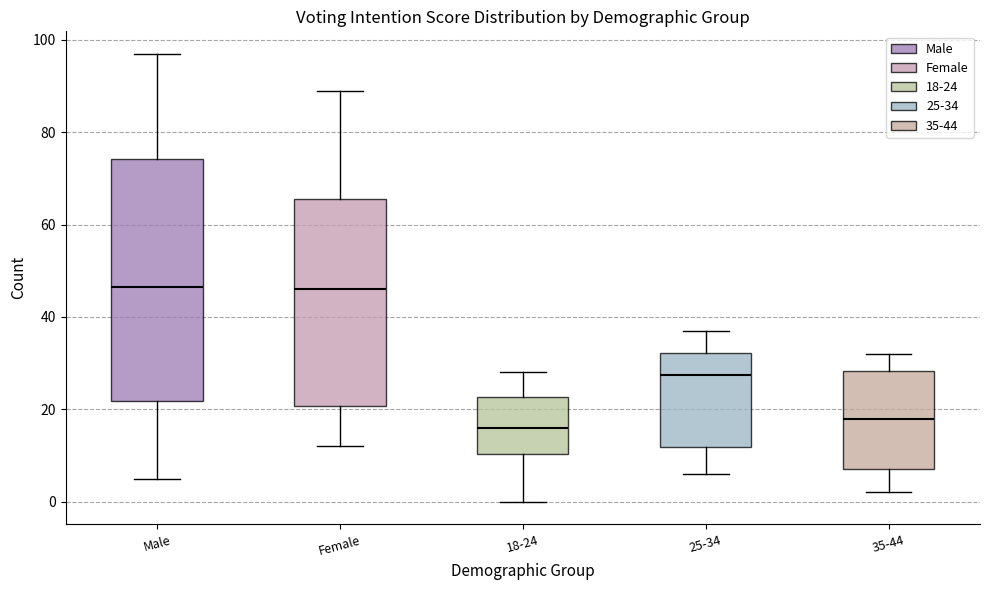

Reading left to right, read every box against the y-axis: the position of its median line, the range the box covers, and the ends of its whiskers. The values are not printed on the chart, so give them approximately, as read against the axis.

Male: median 46, box 22 to 74, whiskers 6 to 98
Female: median 46, box 20 to 66, whiskers 12 to 90
18-24: median 16, box 10 to 22, whiskers 0 to 28
25-34: median 28, box 12 to 32, whiskers 6 to 38
35-44: median 18, box 8 to 28, whiskers 2 to 32